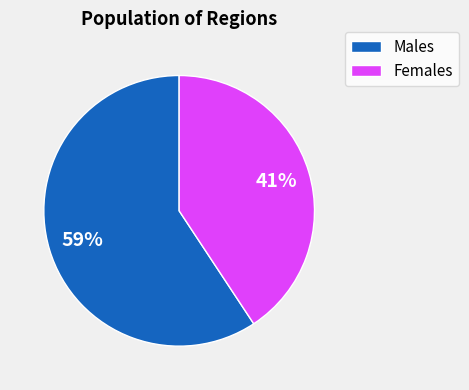

Is there a majority slice in this chart?

Yes